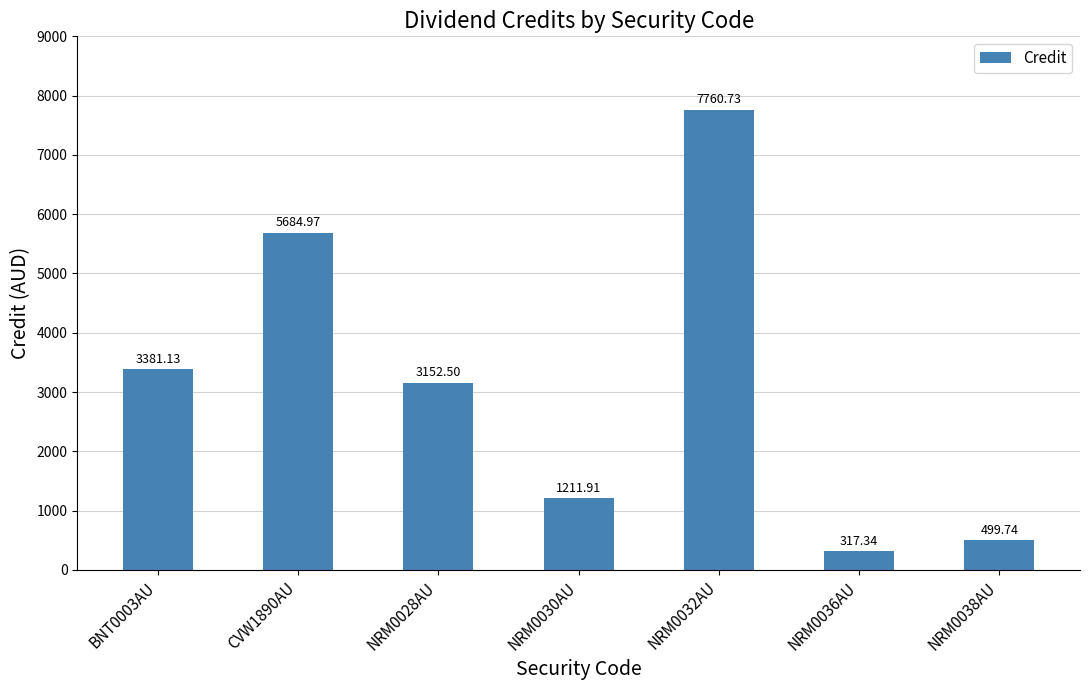

Are the bars horizontal?

No